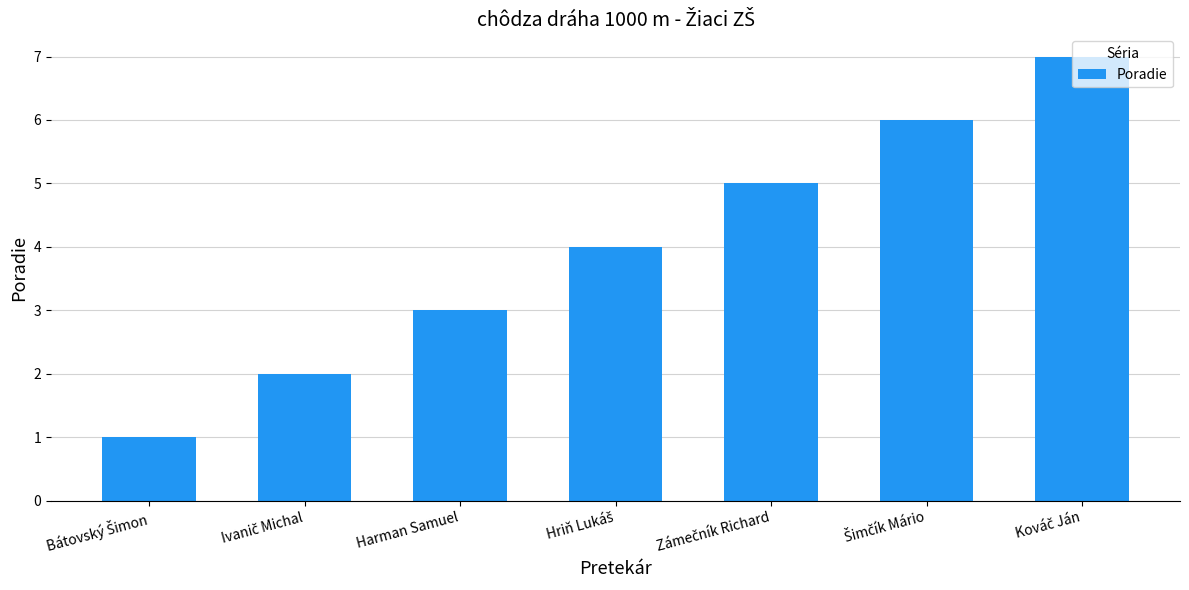

Count the values in the range 2 to 6.

5